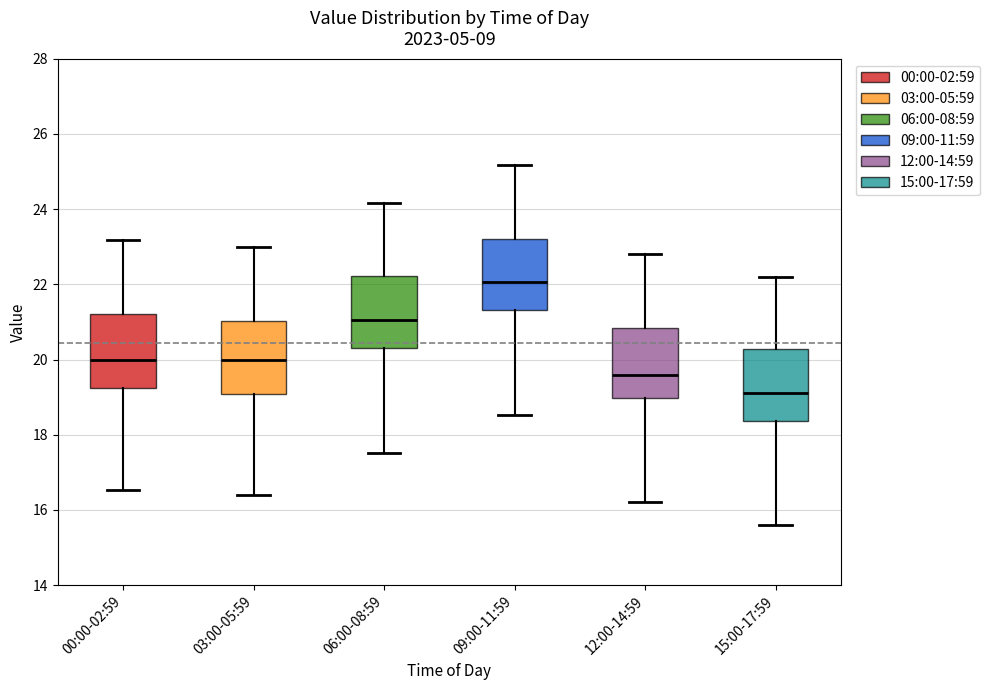

Reading left to right, read every box against the y-axis: the position of its median line, the range the box covers, and the ends of its whiskers. The values are not printed on the chart, so give them approximately, as read against the axis.

00:00-02:59: median 20.0, box 19.2 to 21.2, whiskers 16.6 to 23.2
03:00-05:59: median 20.0, box 19.0 to 21.0, whiskers 16.4 to 23.0
06:00-08:59: median 21.0, box 20.4 to 22.2, whiskers 17.6 to 24.2
09:00-11:59: median 22.0, box 21.4 to 23.2, whiskers 18.6 to 25.2
12:00-14:59: median 19.6, box 19.0 to 20.8, whiskers 16.2 to 22.8
15:00-17:59: median 19.2, box 18.4 to 20.2, whiskers 15.6 to 22.2